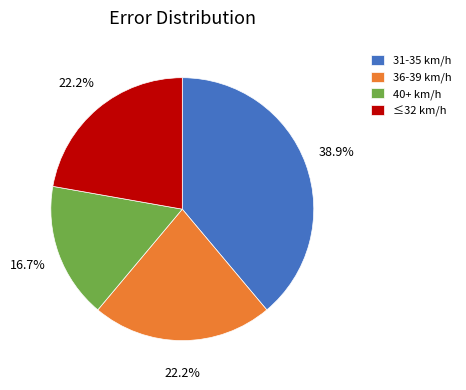

What is the largest slice in the pie chart?

31-35 km/h